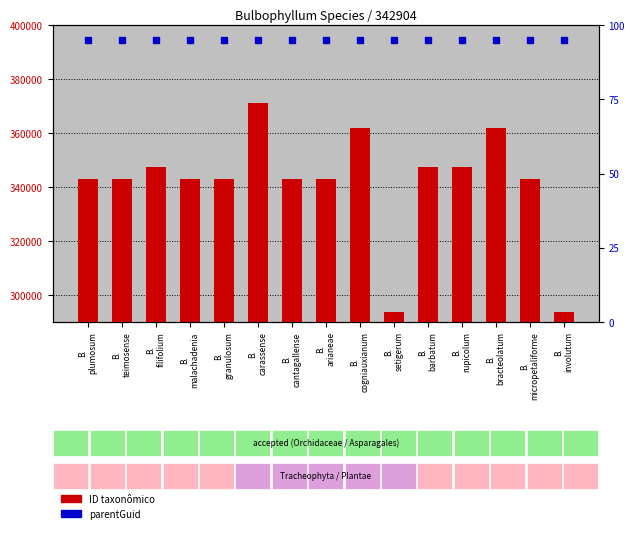

What is the difference between the maximum and minimum values in the ID taxonômico series?

77404